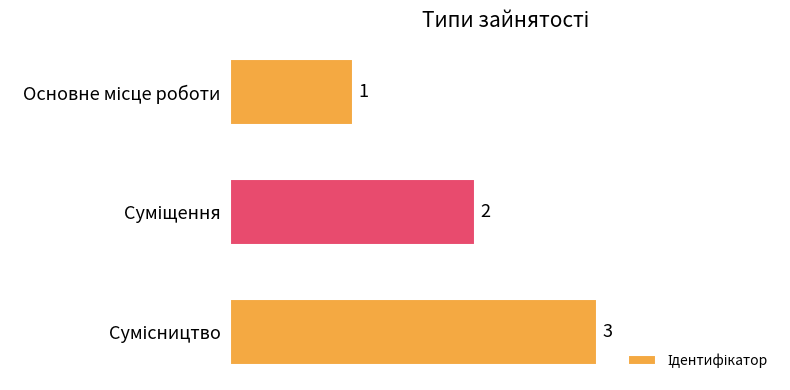

How many values are between 1 and 3?

3